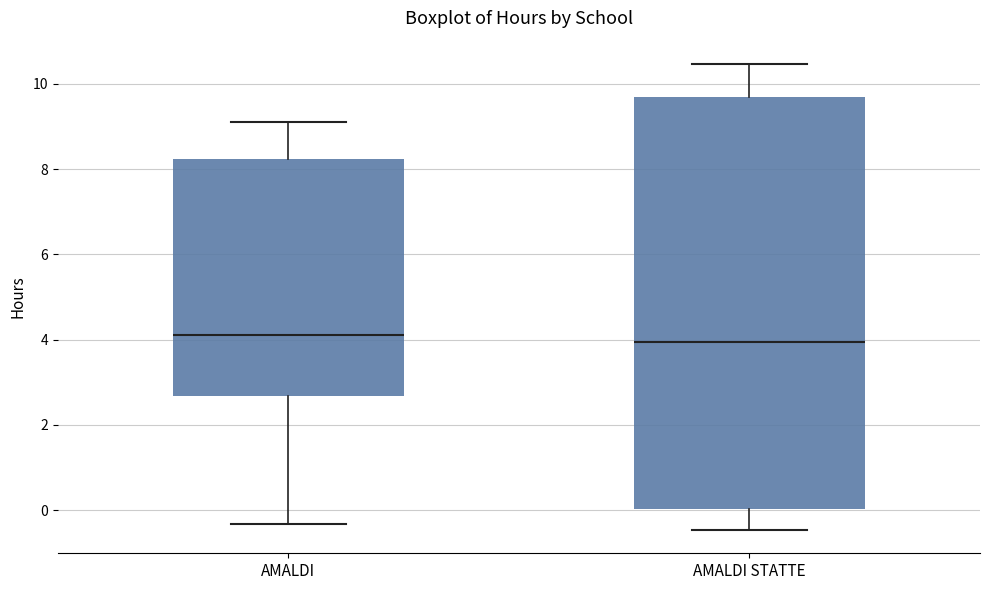

Comparing the boxes themselves (not the whiskers), which one is the tallest?

AMALDI STATTE